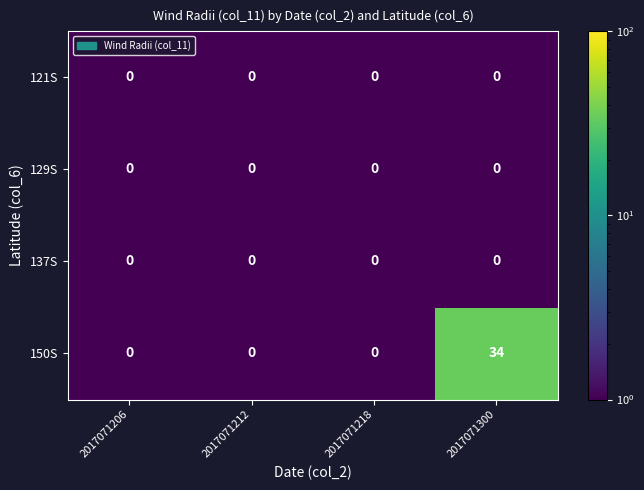

At which label does 150S reach its peak?

2017071300